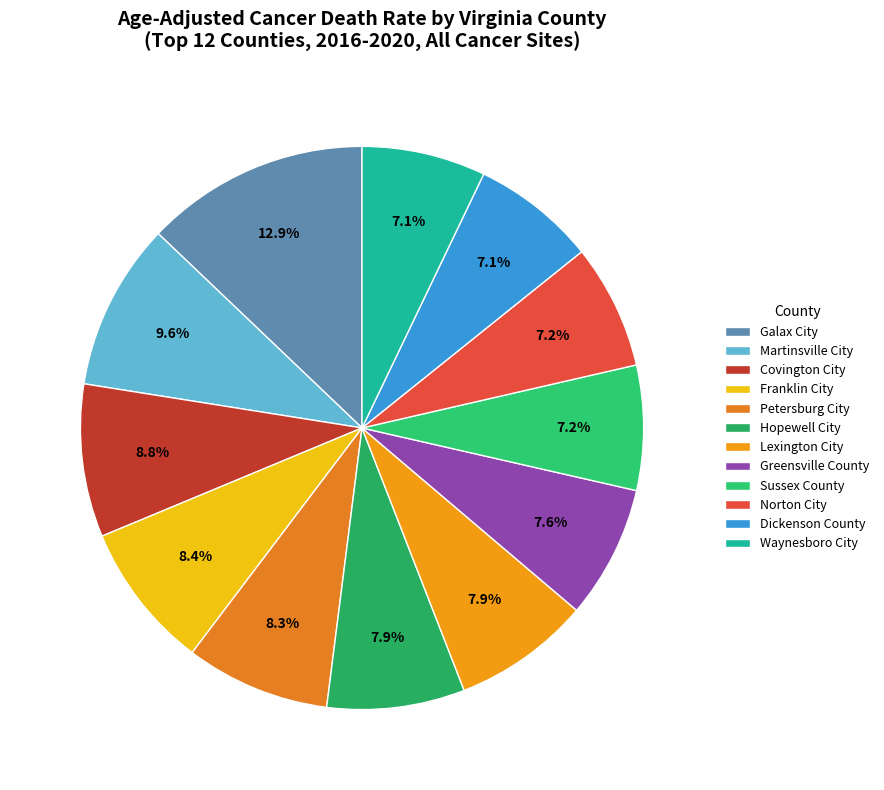

How many segments does this pie chart have?

12